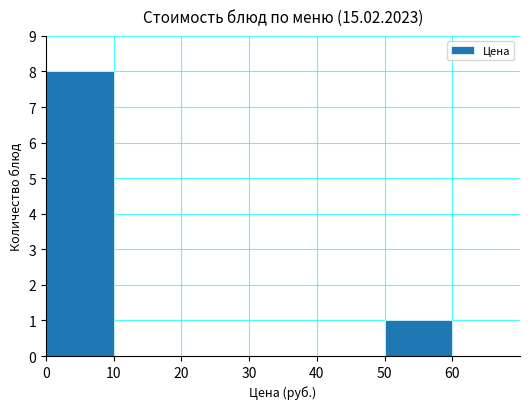

What is the sum of all values?

9